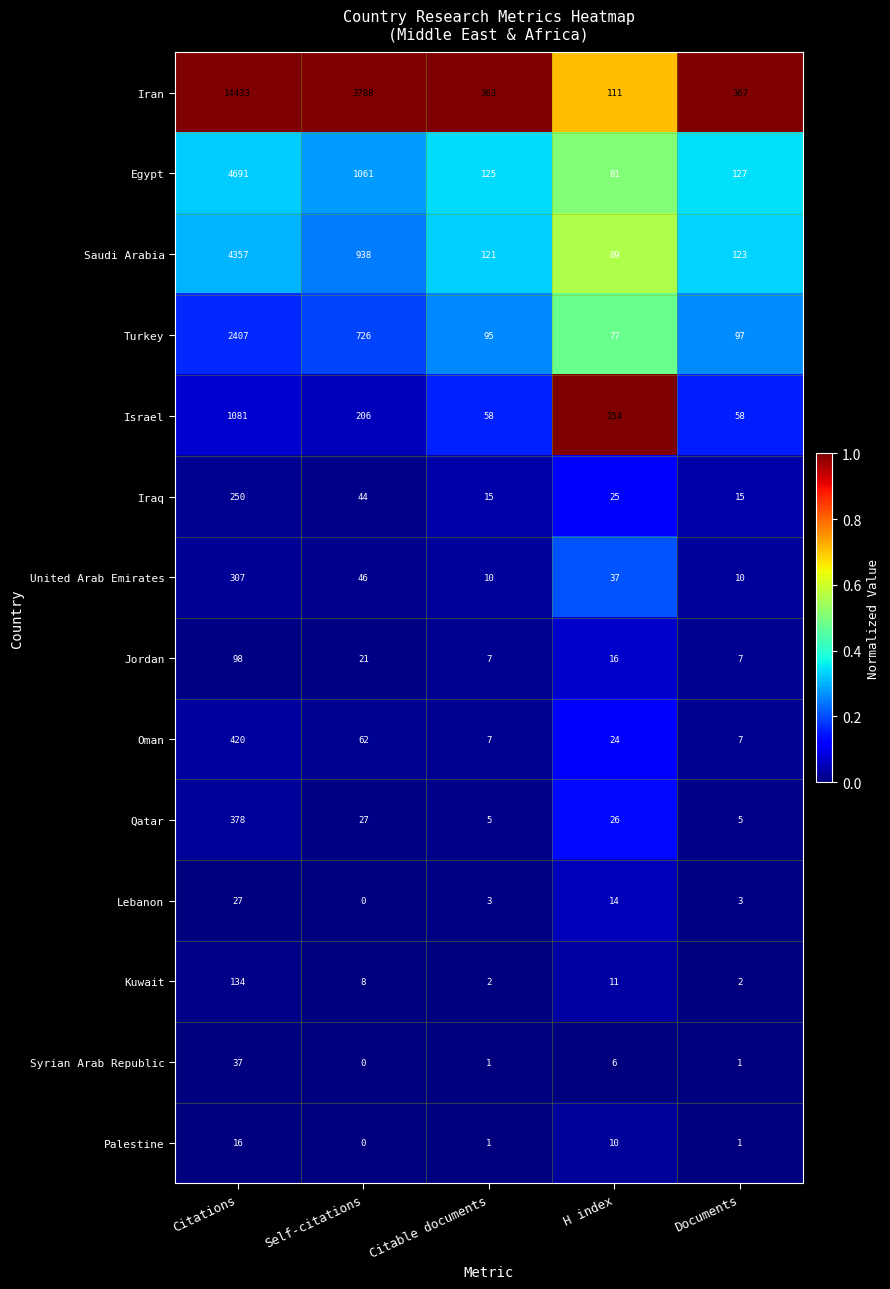

Which label corresponds to the largest value in the chart?

Citations